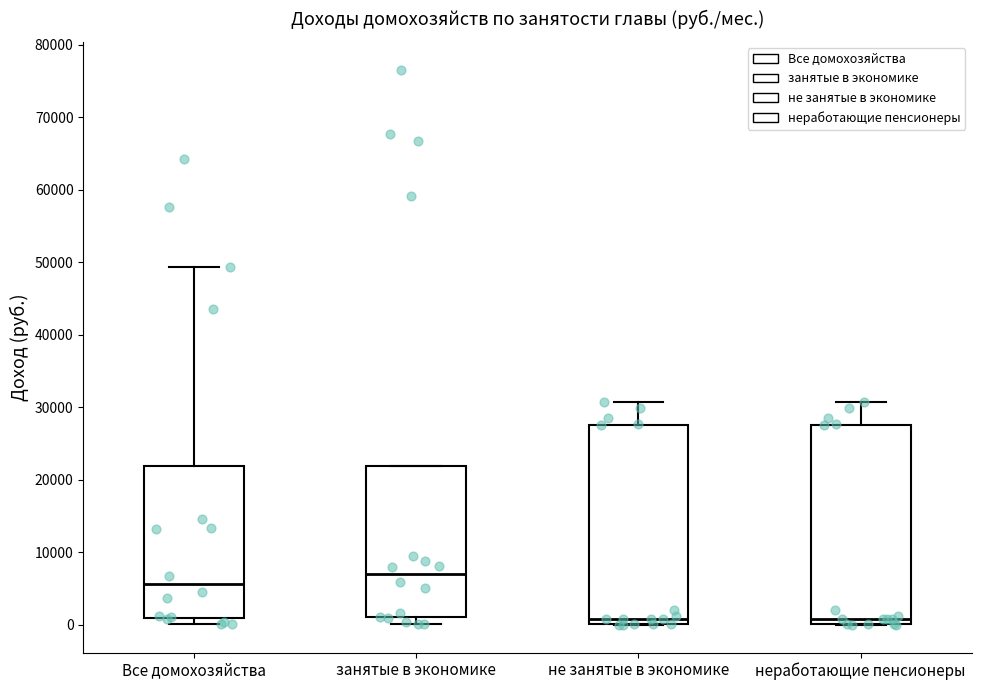

Reading left to right, transcribe this box plot: for each box, give where its median line is, the range the box spans, and where its two whiskers end, as read against the y-axis. The values are not printed on the chart, so give them approximately, as read against the axis.

Все домохозяйства: median 6000, box 1000 to 22000, whiskers 0 to 49000
занятые в экономике: median 7000, box 1000 to 22000, whiskers 0 to 22000
не занятые в экономике: median 1000, box 0 to 28000, whiskers 0 to 31000
неработающие пенсионеры: median 1000, box 0 to 28000, whiskers 0 to 31000